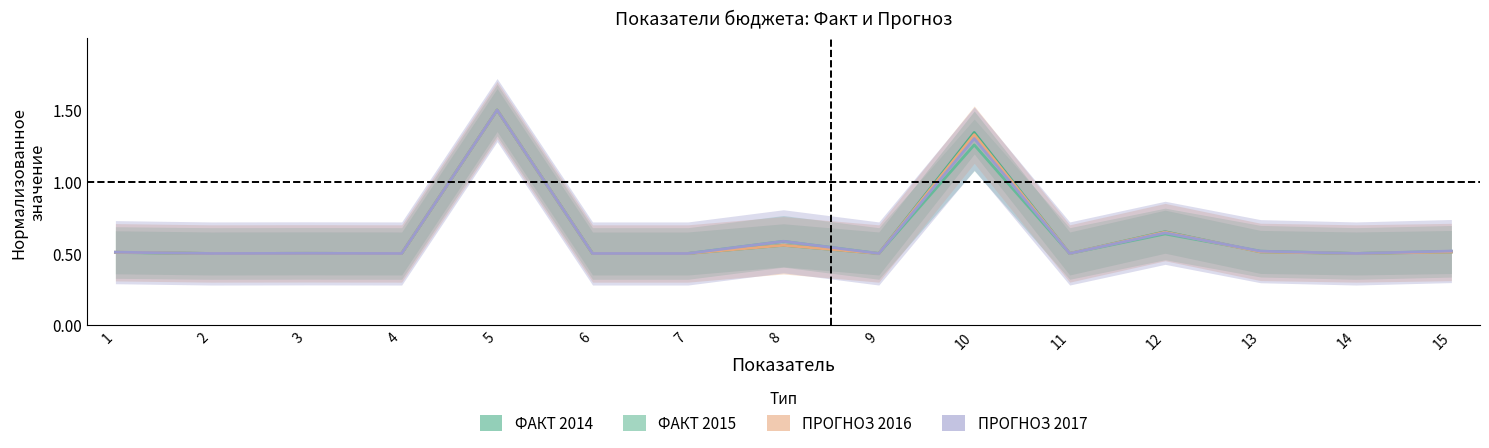

What value does the ФАКТ 2014 series have at 3?

0.5